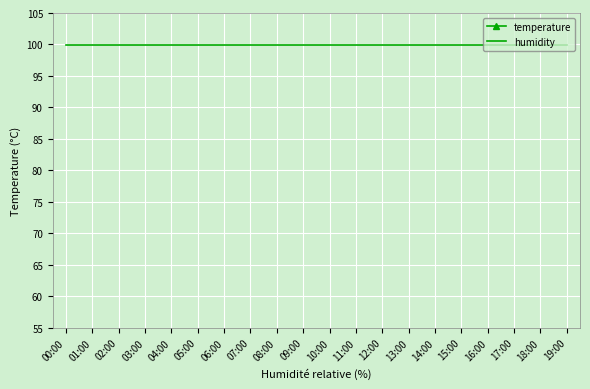

Is it true that humidity equals 99.9 at 10:00?

True